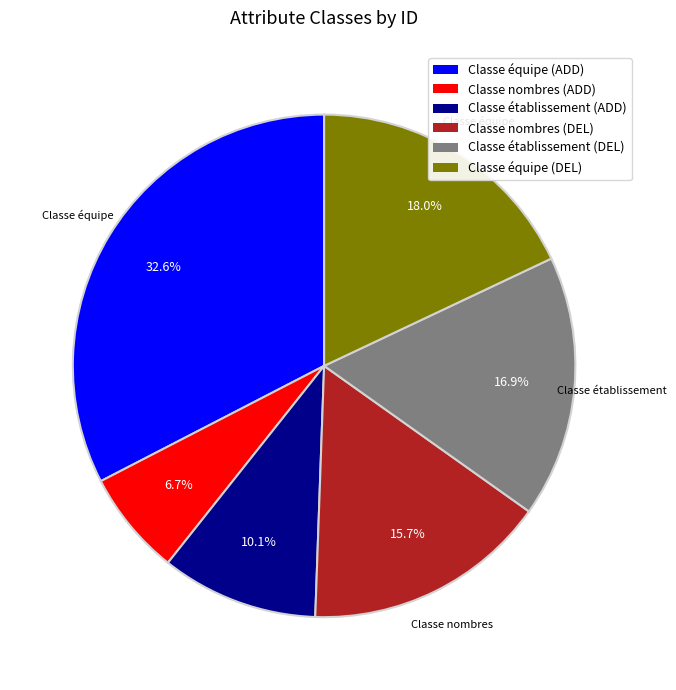

What portion of the pie excludes Classe nombres (ADD)?

93.3%